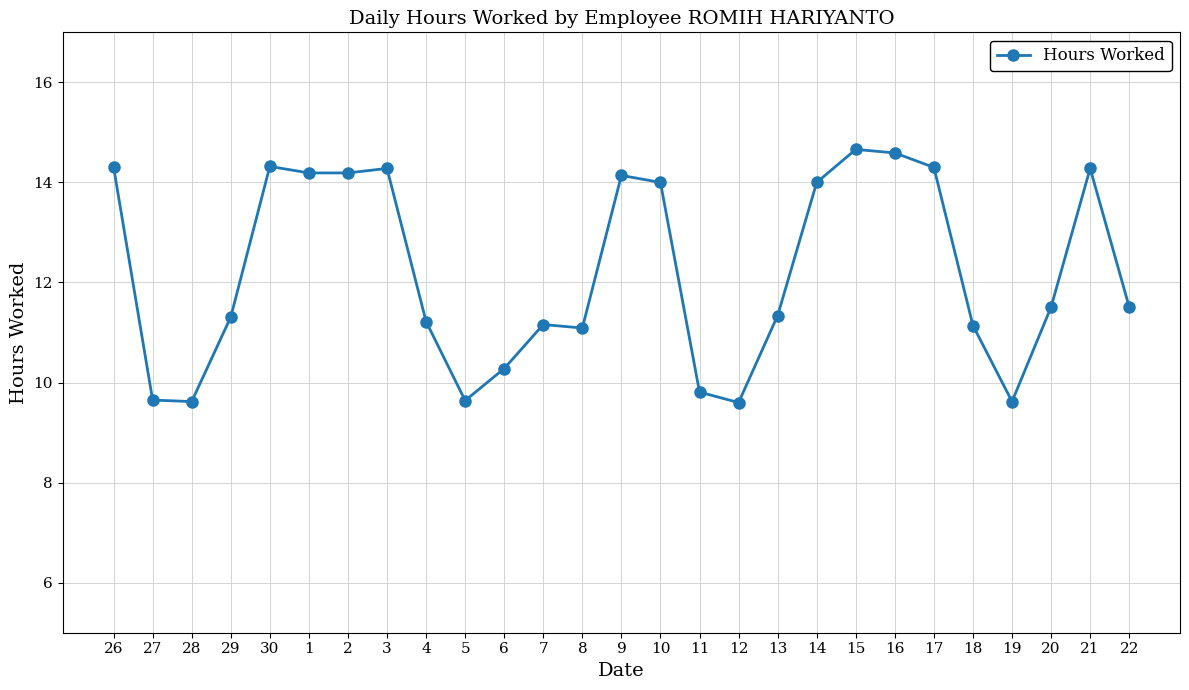

Does the chart display data point markers on the line(s)?

Yes